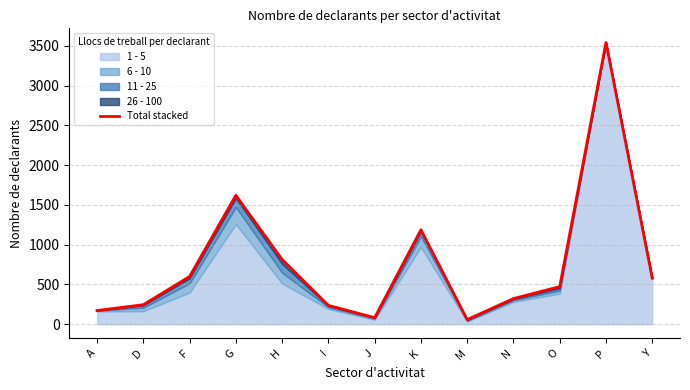

Where is the first local maximum?

G